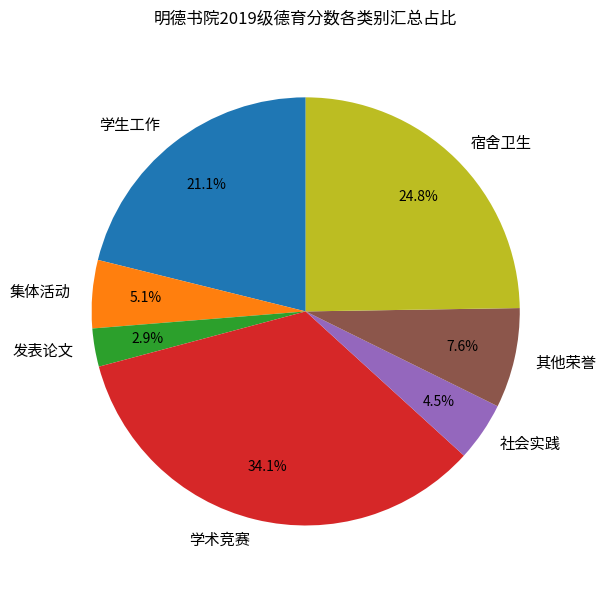

How many segments does this pie chart have?

7